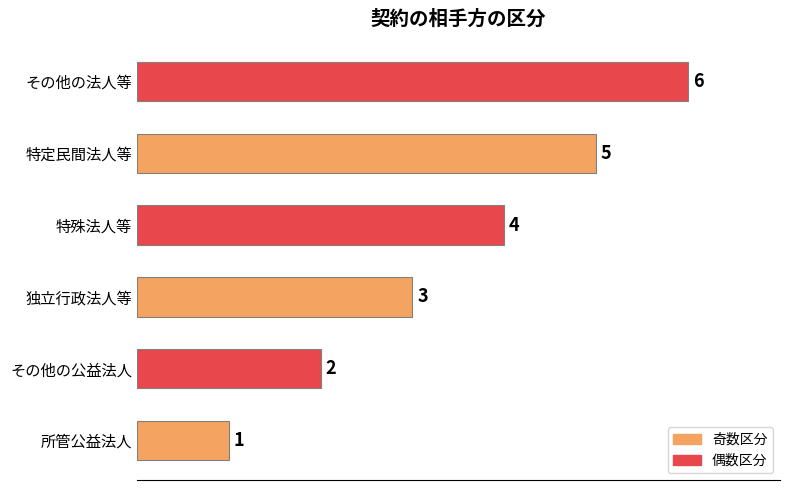

What is the smallest value displayed?

1